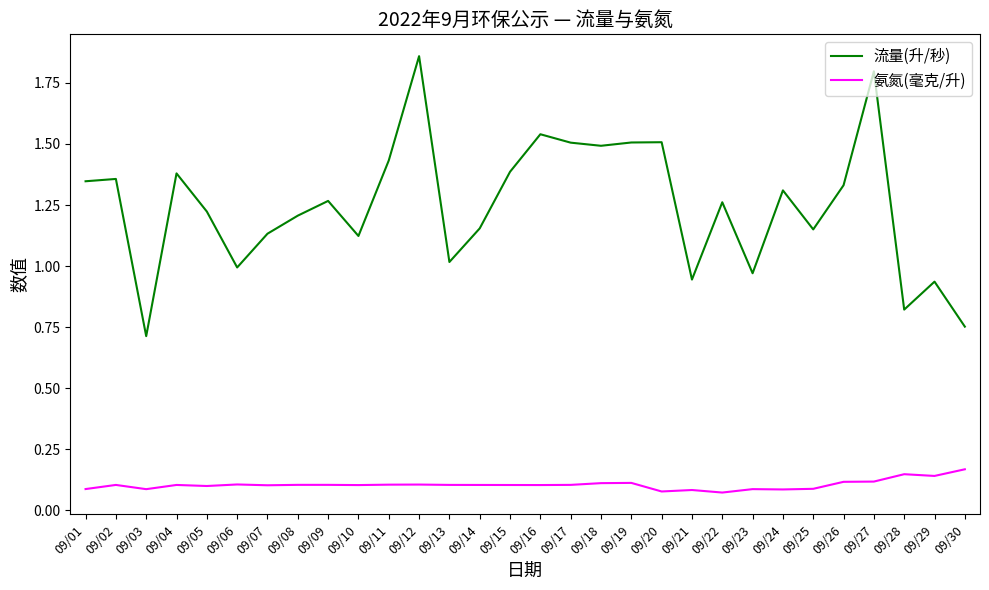

True or false: 流量(升/秒) and 氨氮(毫克/升) cross at least once.

False